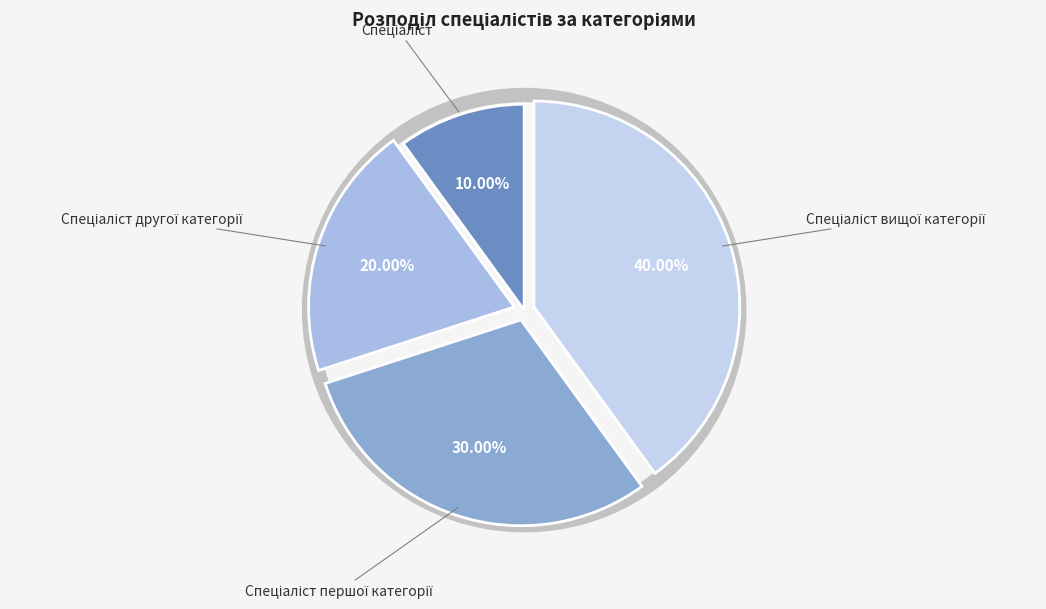

True or false: Спеціаліст вищої категорії accounts for 33% of the total.

False